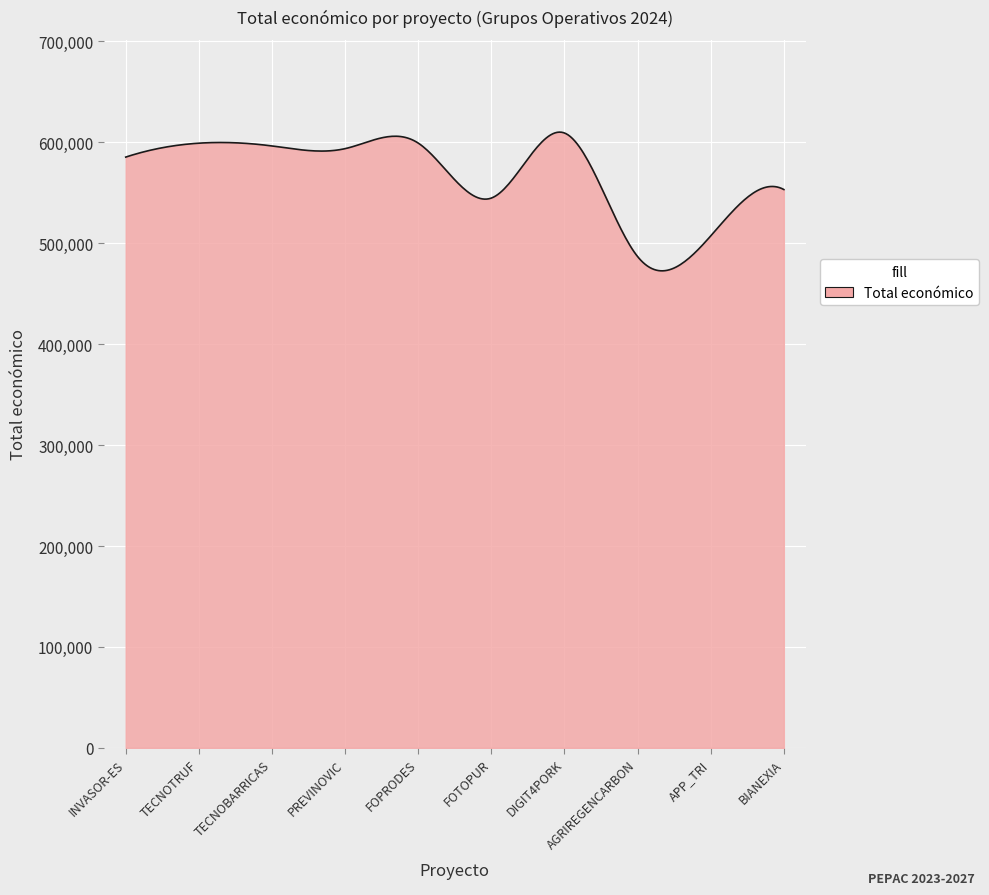

What is the greatest value displayed?

610087.5